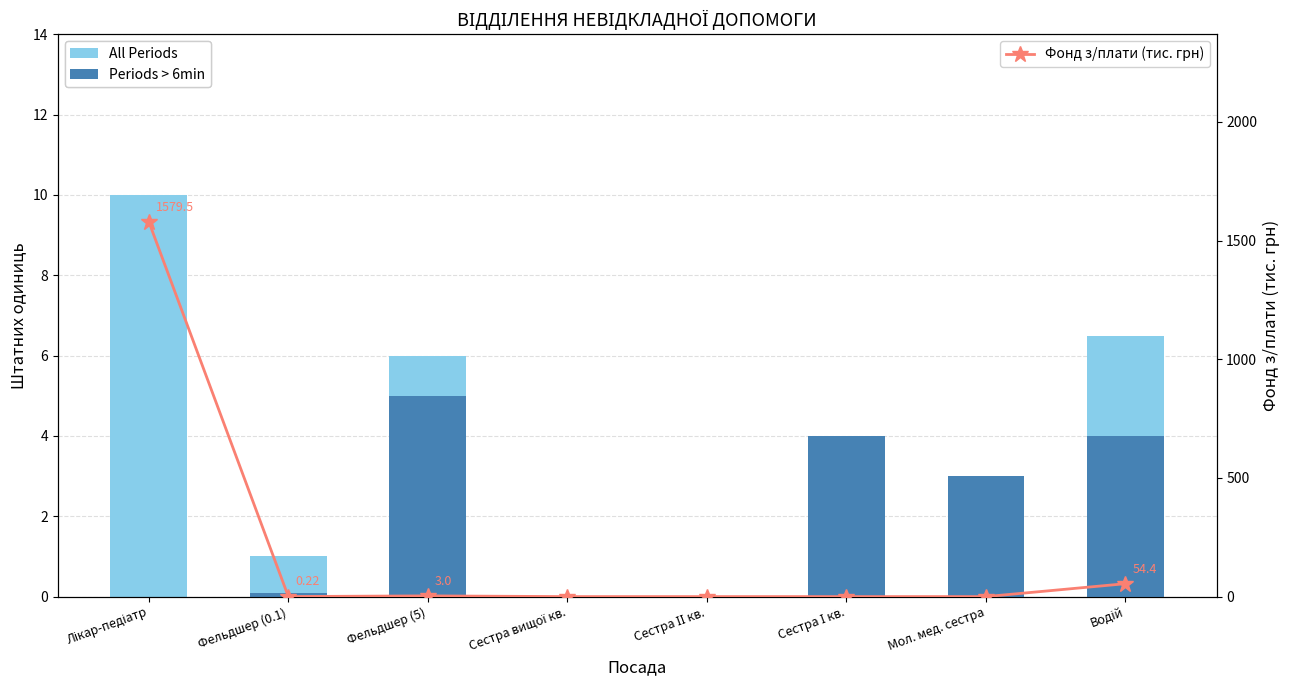

Which has a higher value, Сестра вищої кв. or Сестра І кв.?

Сестра вищої кв.